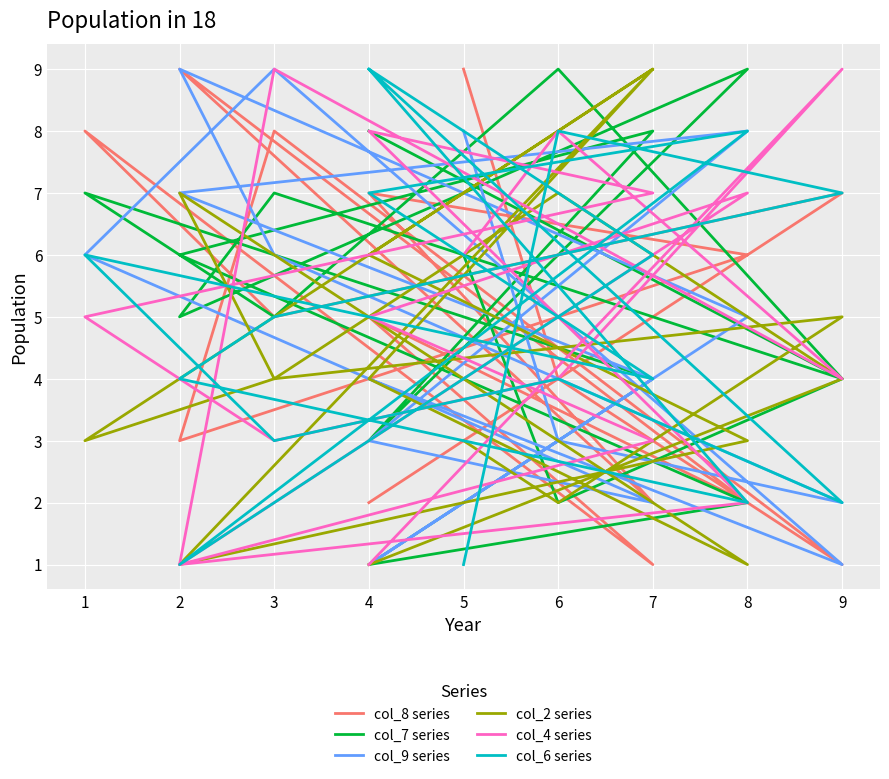

What is the lowest value of the col_4 series series?

1